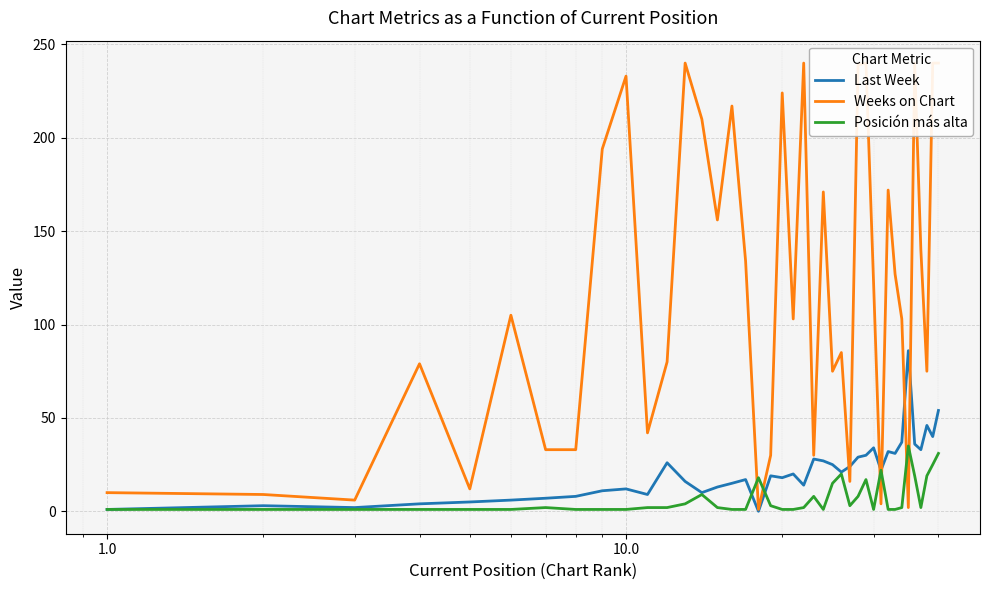

What is the maximum value for Posición más alta?

35